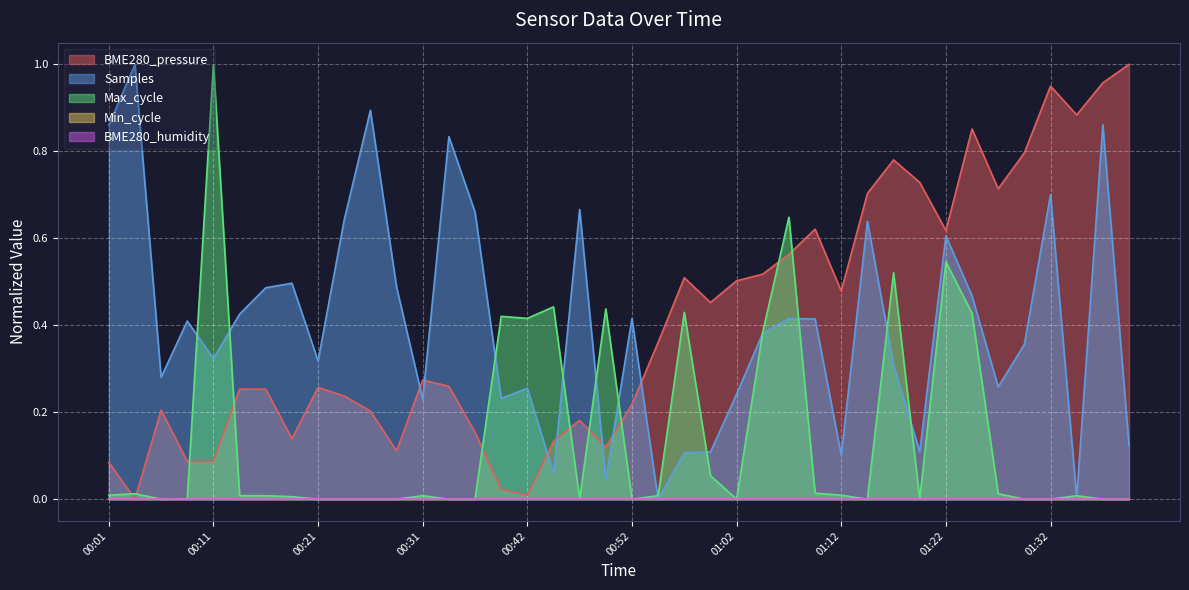

Which series has the largest total across all categories?

BME280_pressure